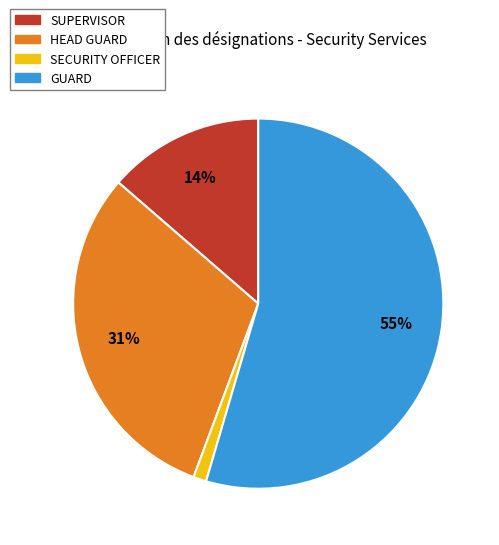

True or false: SUPERVISOR accounts for 20% of the total.

False